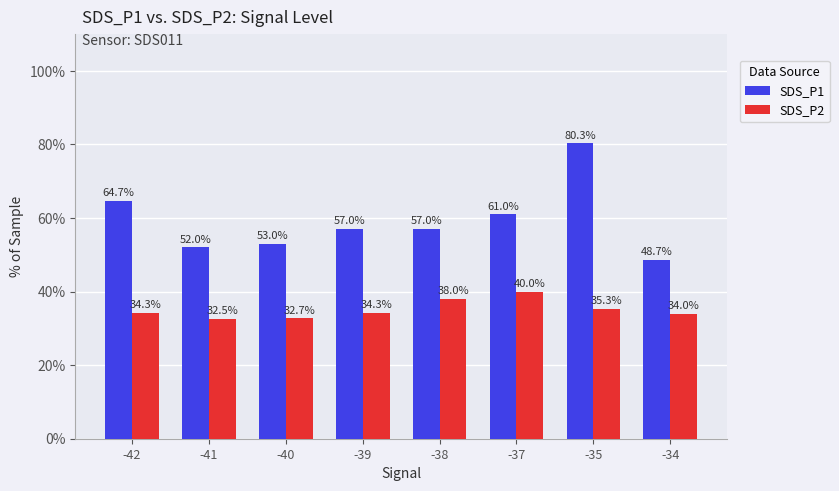

Rank the series by their maximum value, from highest to lowest.

SDS_P1, SDS_P2